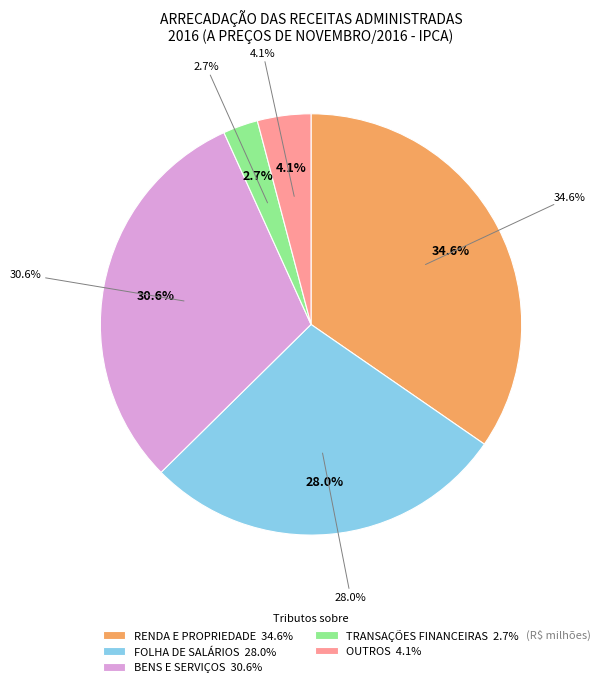

The OUTROS slice represents 4% of the pie. True or false?

True